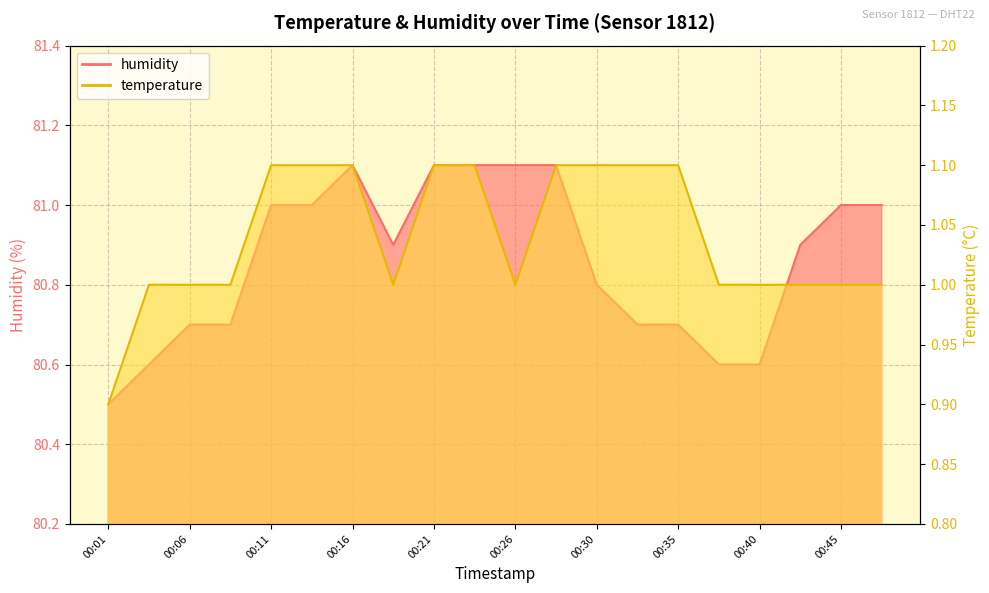

Reading left to right, extract all data points from this chart.

temperature: 0.9	1.0	1.0	1.0	1.1	1.1	1.1	1.0	1.1	1.1	1.0	1.1	1.1	1.1	1.1	1.0	1.0	1.0	1.0	1.0
humidity: 80.5	80.6	80.7	80.7	81.0	81.0	81.1	80.9	81.1	81.1	81.1	81.1	80.8	80.7	80.7	80.6	80.6	80.9	81.0	81.0